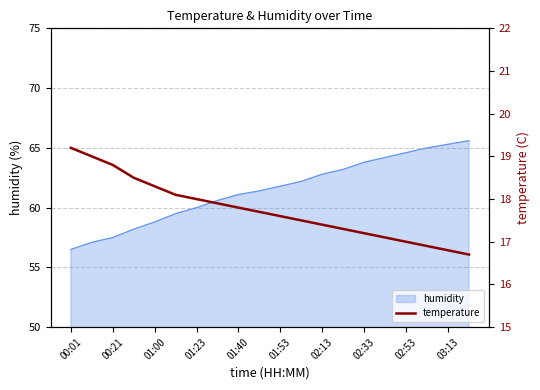

Where does the data first go above 17?

00:01